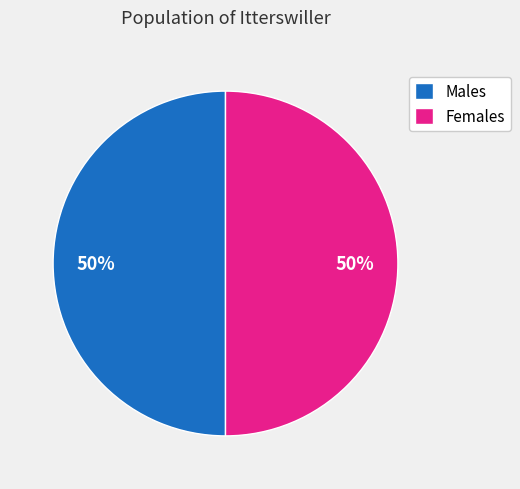

What percentage is the Males slice, to the nearest percent?

50%